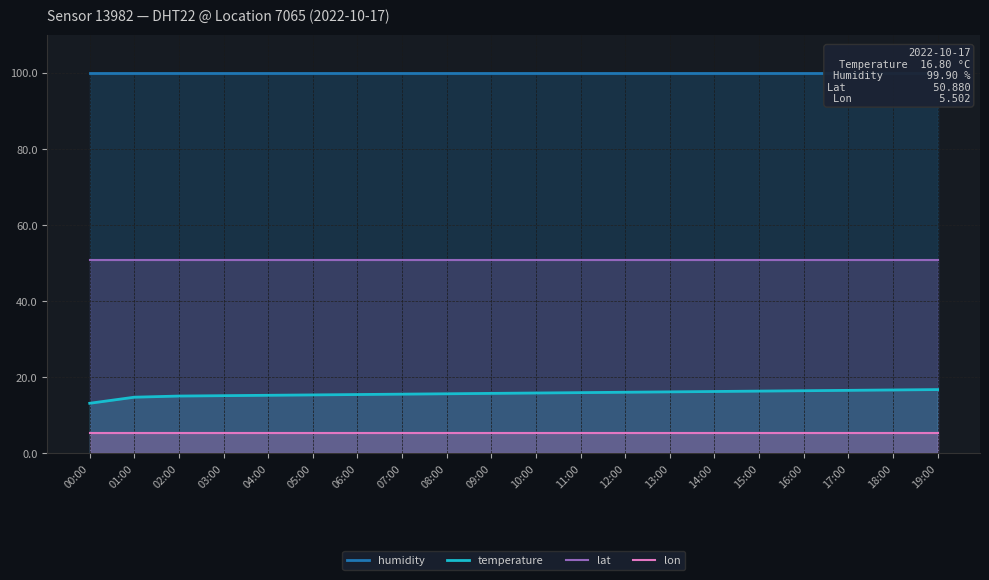

Reading left to right, transcribe all the data shown in this chart.

humidity: 99.9	99.9	99.9	99.9	99.9	99.9	99.9	99.9	99.9	99.9	99.9	99.9	99.9	99.9	99.9	99.9	99.9	99.9	99.9	99.9
temperature: 13.2	14.8	15.1	15.2	15.3	15.4	15.5	15.6	15.7	15.8	15.9	16.0	16.1	16.2	16.3	16.4	16.5	16.6	16.7	16.8
lat: 50.9	50.9	50.9	50.9	50.9	50.9	50.9	50.9	50.9	50.9	50.9	50.9	50.9	50.9	50.9	50.9	50.9	50.9	50.9	50.9
lon: 5.5	5.5	5.5	5.5	5.5	5.5	5.5	5.5	5.5	5.5	5.5	5.5	5.5	5.5	5.5	5.5	5.5	5.5	5.5	5.5